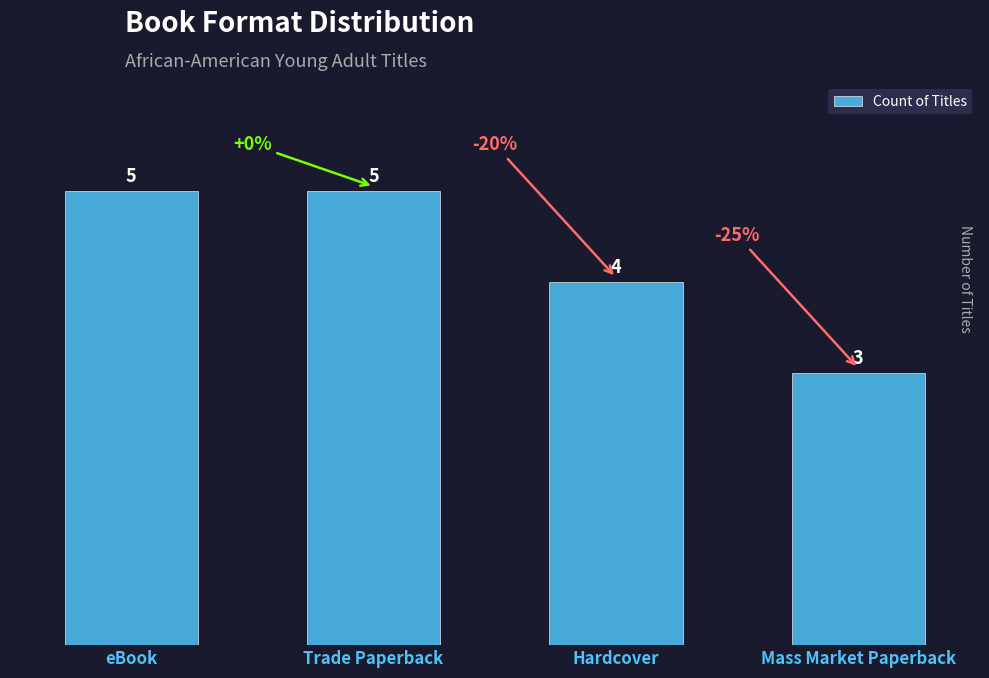

What is the sum of the values at eBook and Hardcover?

9